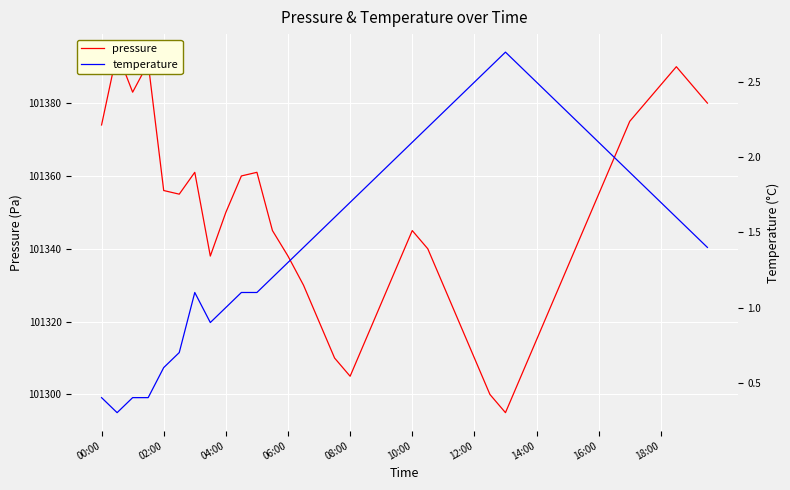

Which series has the largest total across all categories?

pressure